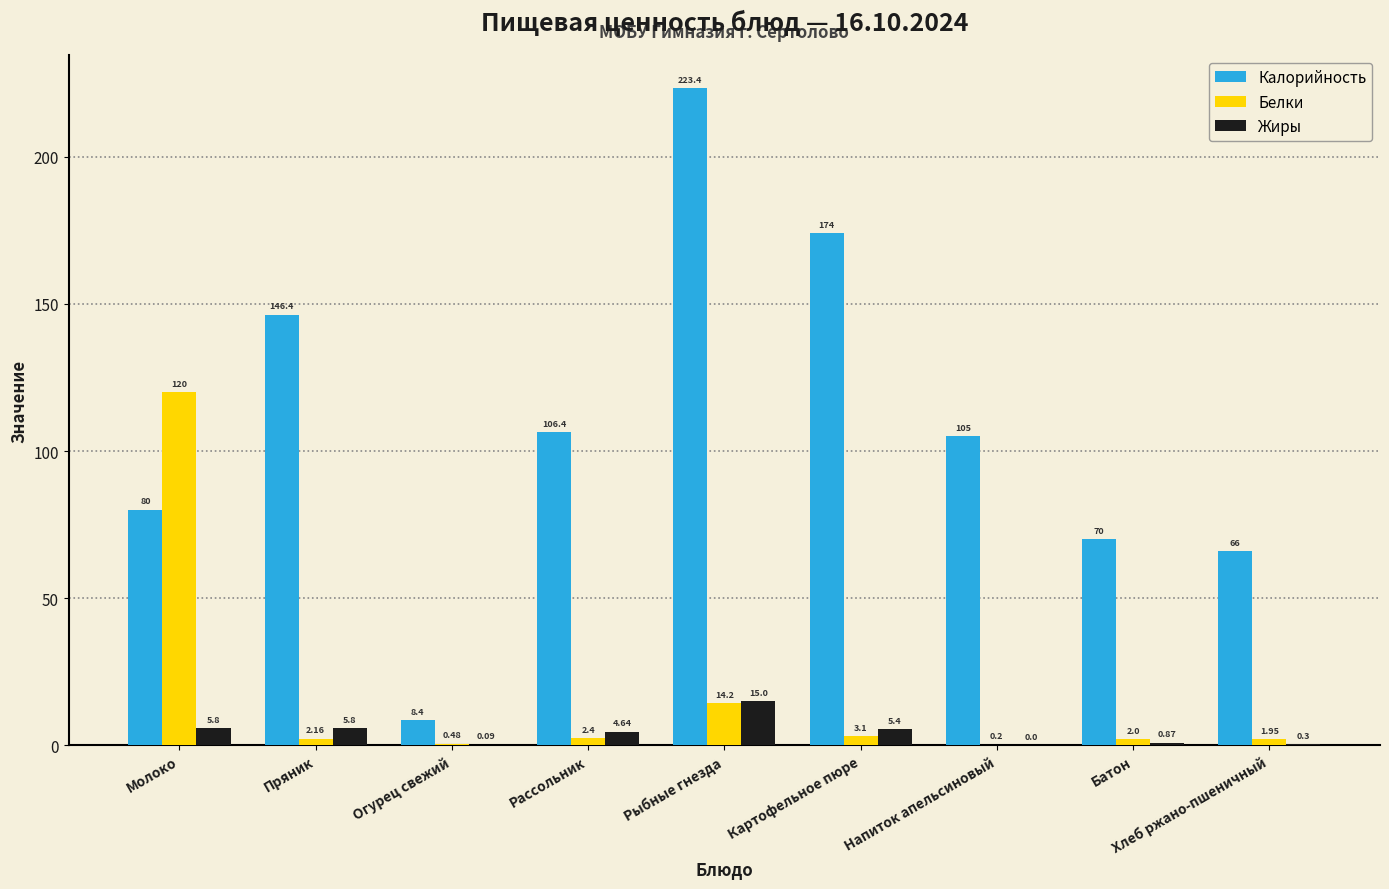

What is the sum of all Жиры values?

37.9